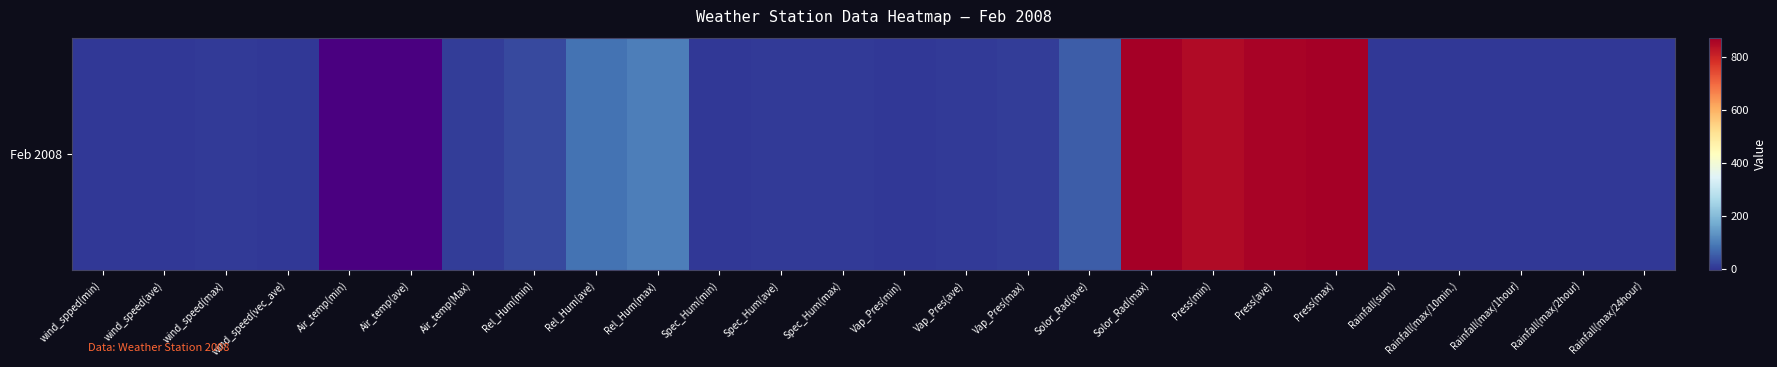

Rank the categories by value from lowest to highest.

Air_temp(min), Air_temp(ave), Vap_Pres(min), Spec_Hum(min), wind_spped(min), Rainfall(sum), Rainfall(max/10min.), Rainfall(max/1hour), Rainfall(max/2hour), Rainfall(max/24hour), wind_speed(vec_ave), wind_speed(ave), Spec_Hum(ave), wind_speed(max), Vap_Pres(ave), Spec_Hum(max), Air_temp(Max), Vap_Pres(max), Rel_Hum(min), Solor_Rad(ave), Rel_Hum(ave), Rel_Hum(max), Press(min), Press(ave), Press(max), Solor_Rad(max)